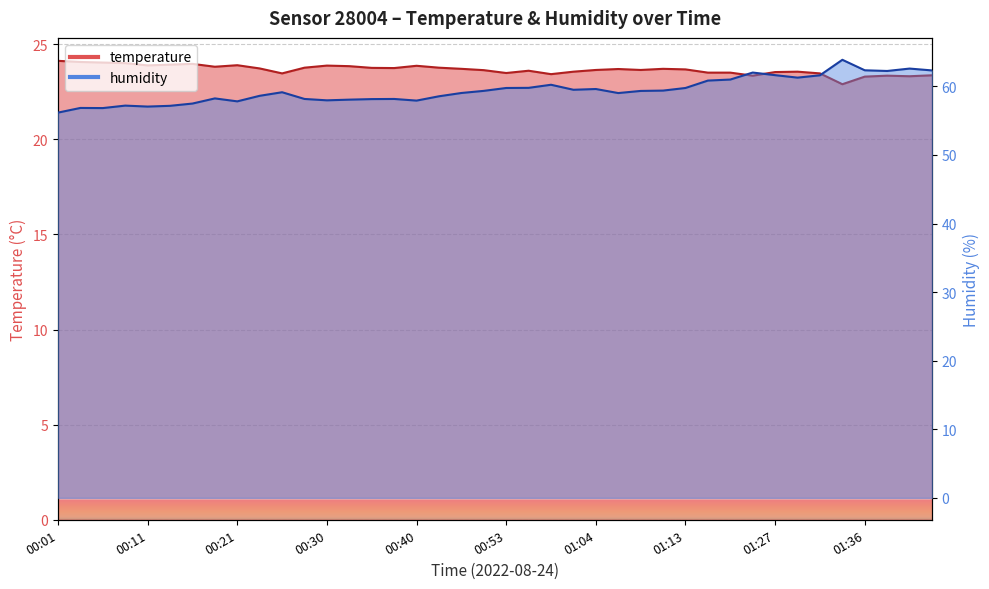

True or false: temperature and humidity intersect in this chart.

False